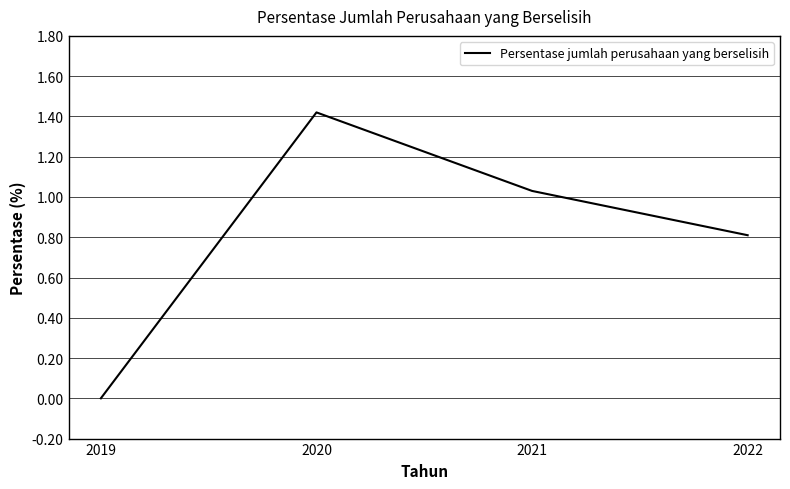

True or false: the data has more than 0 interior local peaks.

True